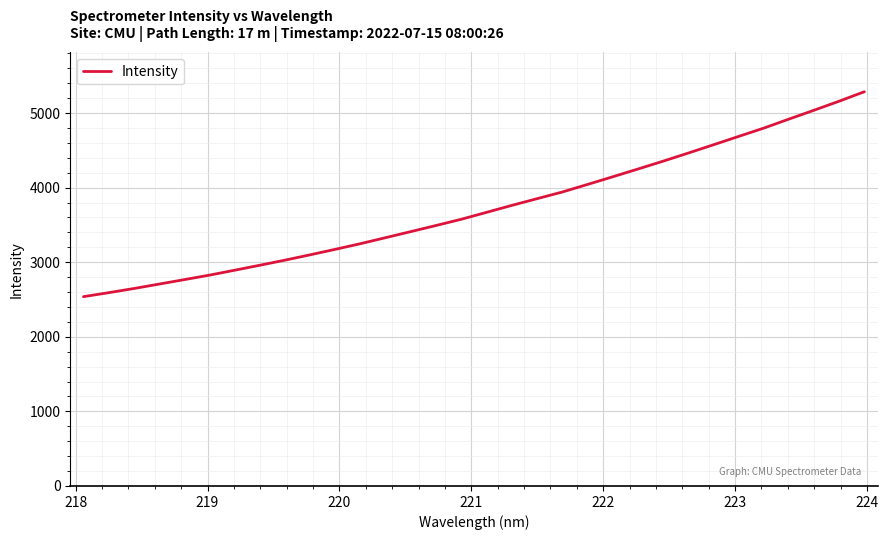

What is the smallest value displayed?

2537.8